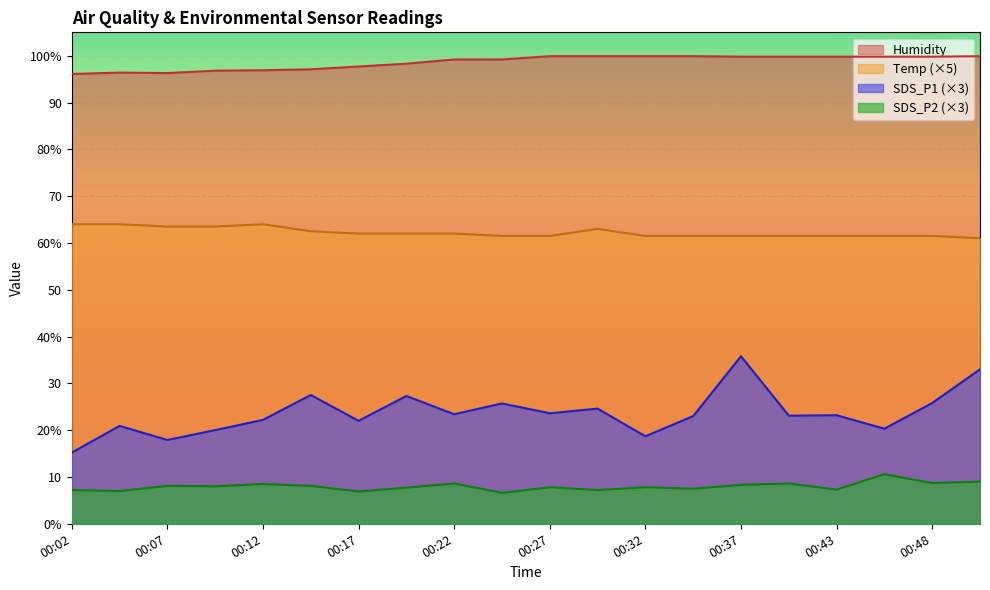

How many Temp values are between 61 and 63?

15